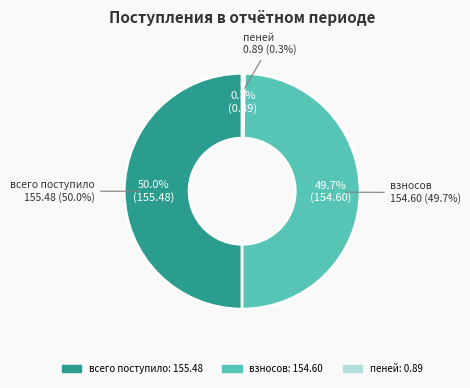

Which category has the biggest portion of the pie?

всего поступило